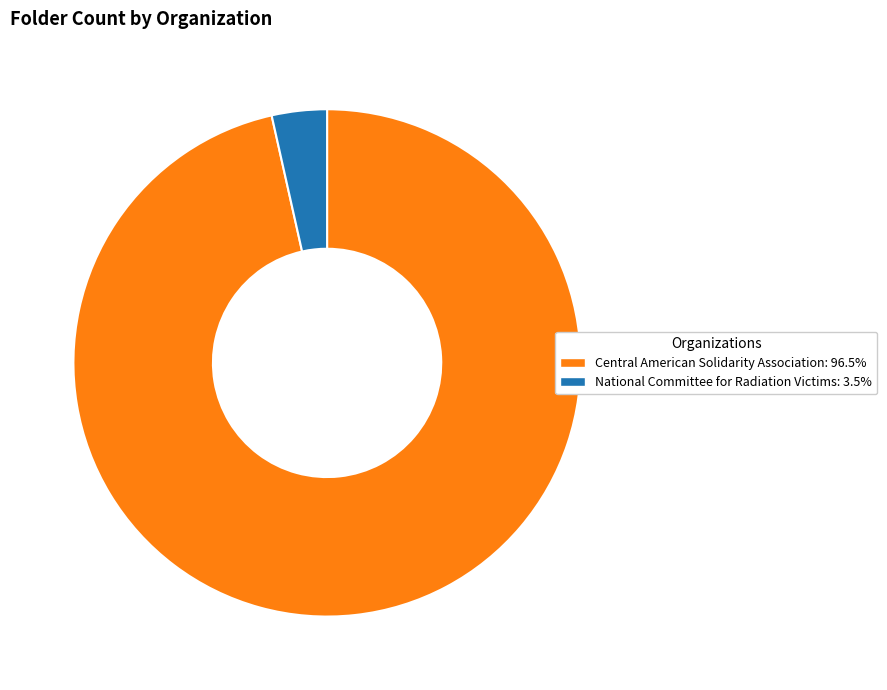

Does National Committee for Radiation Victims: 3.5% account for over 50% of the chart?

No